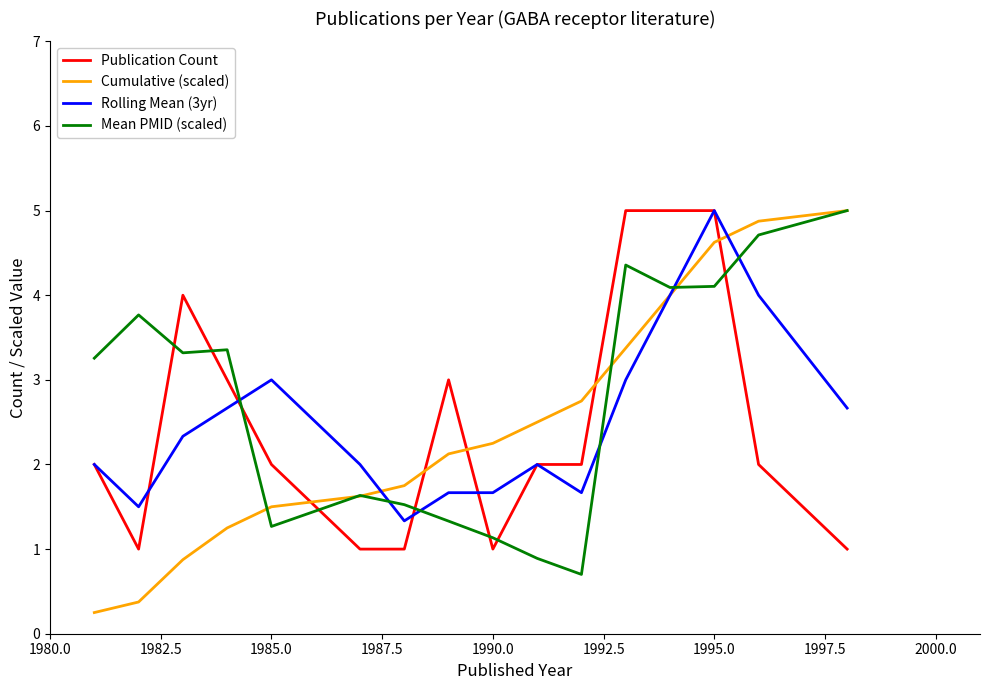

Which series ends up on top after the final intersection of Mean PMID (scaled) and Rolling Mean (3yr)?

Mean PMID (scaled)